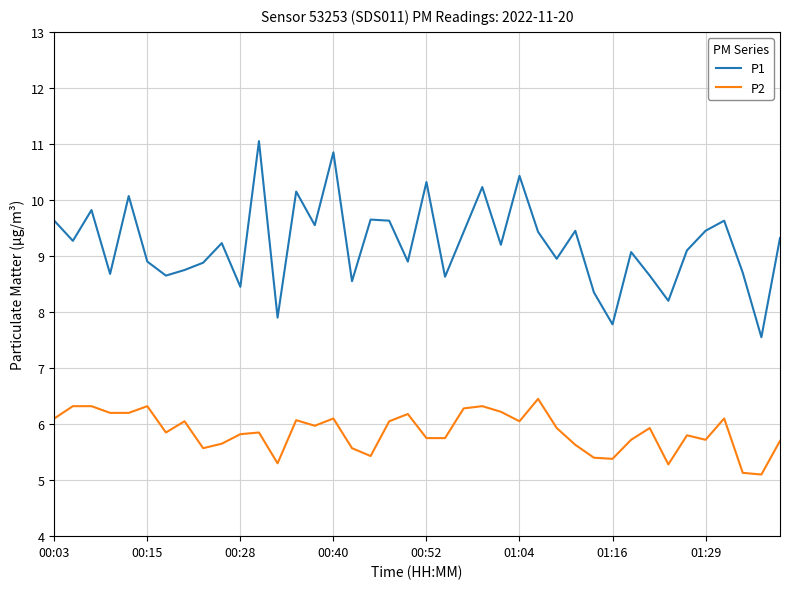

Which series has the largest total across all categories?

P1